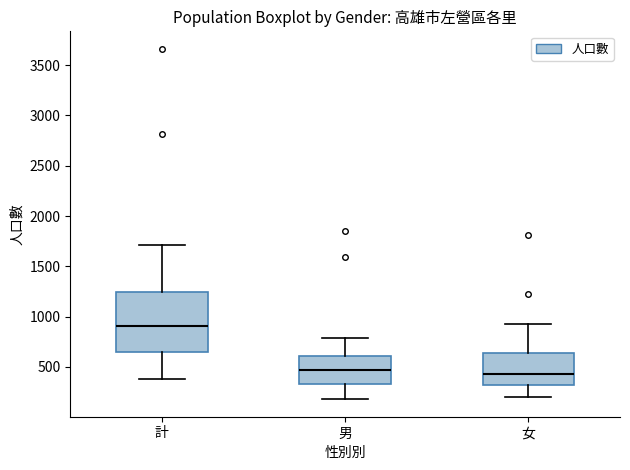

Reading left to right, read every box against the y-axis: the position of its median line, the range the box covers, and the ends of its whiskers. The values are not printed on the chart, so give them approximately, as read against the axis.

計: median 900, box 650 to 1250, whiskers 400 to 1700
男: median 450, box 350 to 600, whiskers 200 to 800
女: median 450, box 300 to 650, whiskers 200 to 900